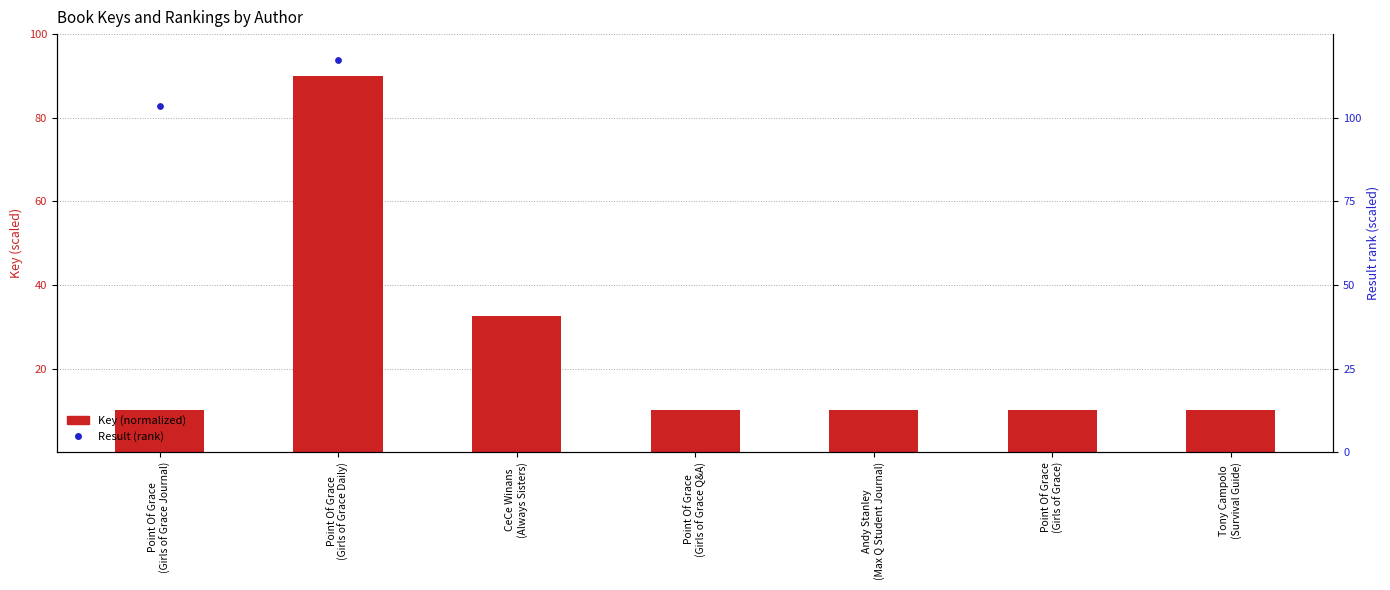

What is the total value across all series at Point Of Grace
(Girls of Grace)?

181.4